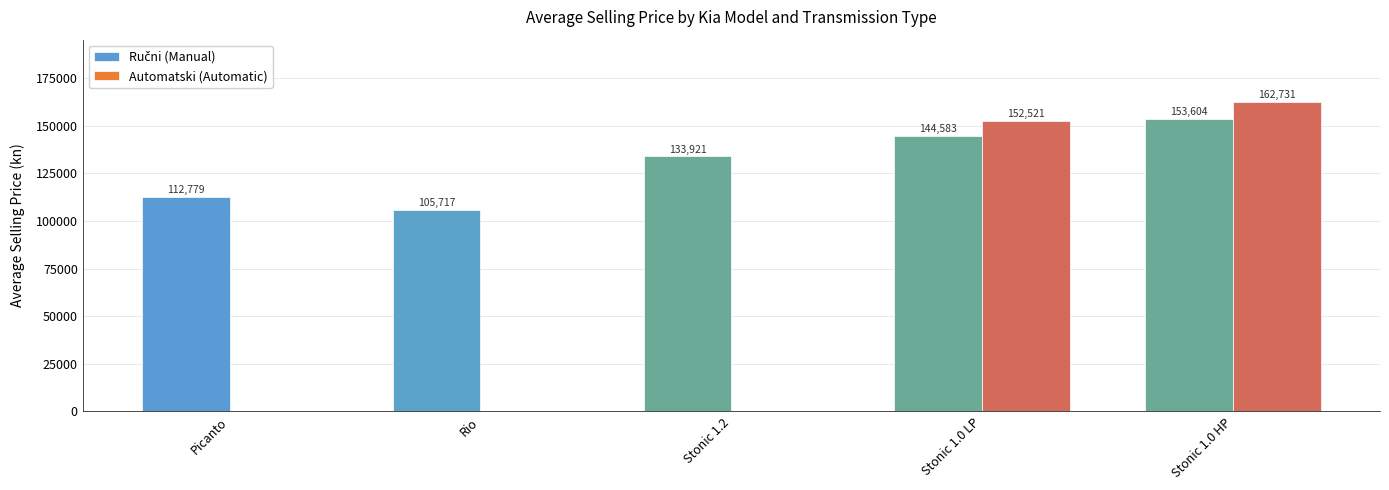

Count the Ručni (Manual) values in the range 112779 to 144583.

3